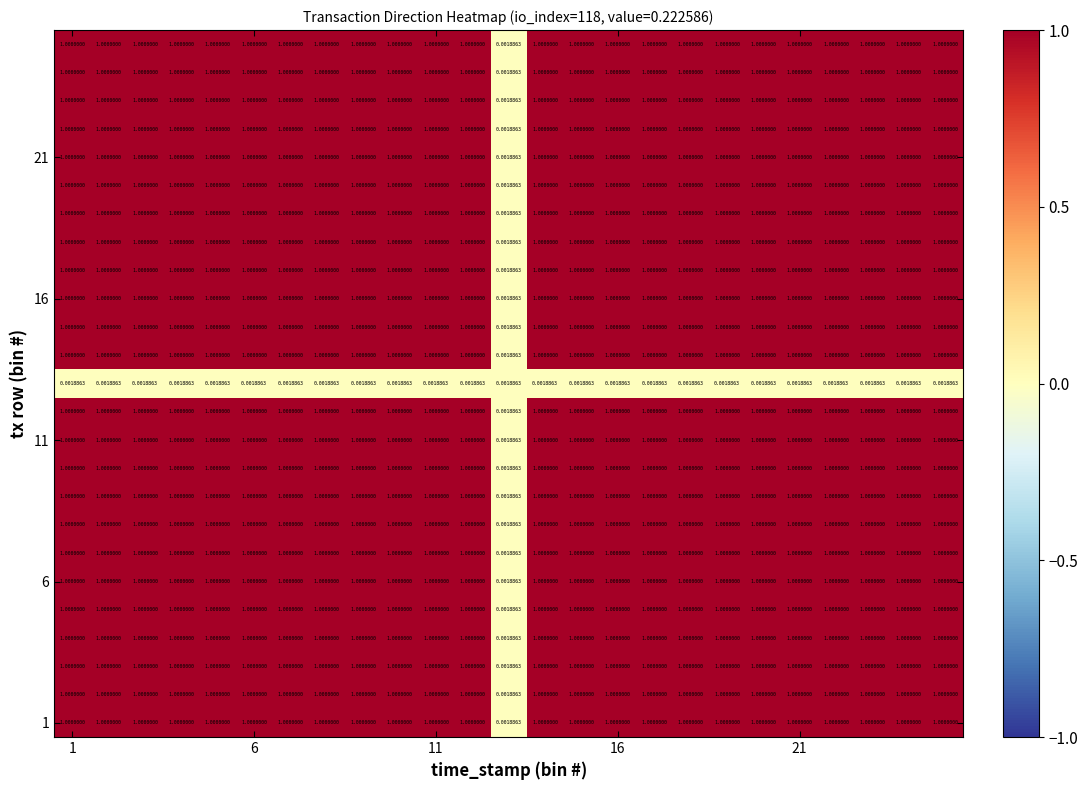

How many categories are shown in the chart?

25